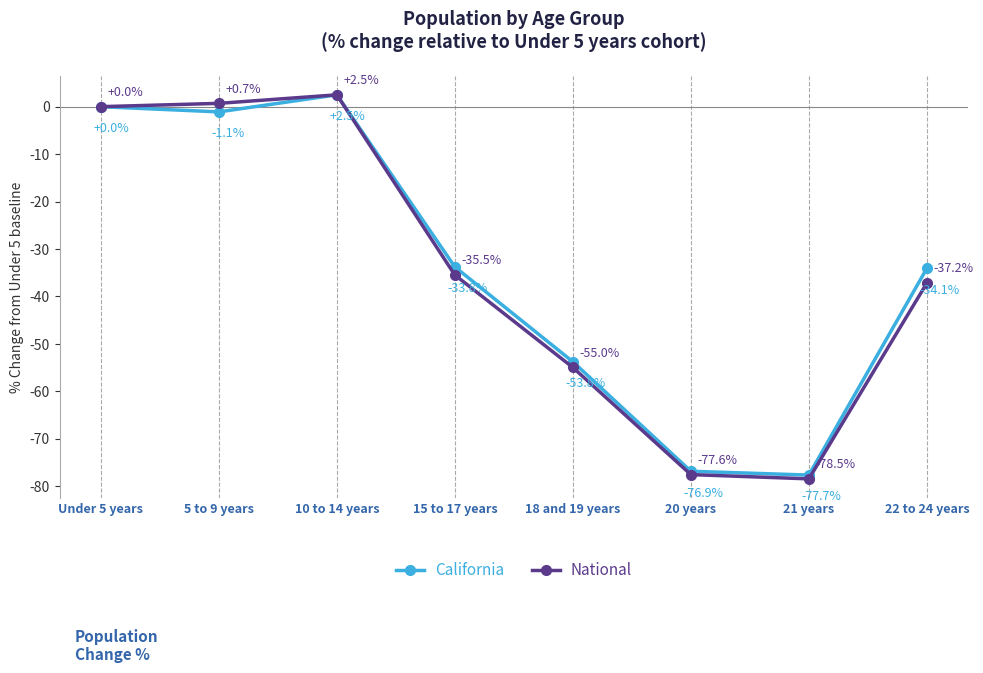

What is the label of the 7th point from the left?

21 years